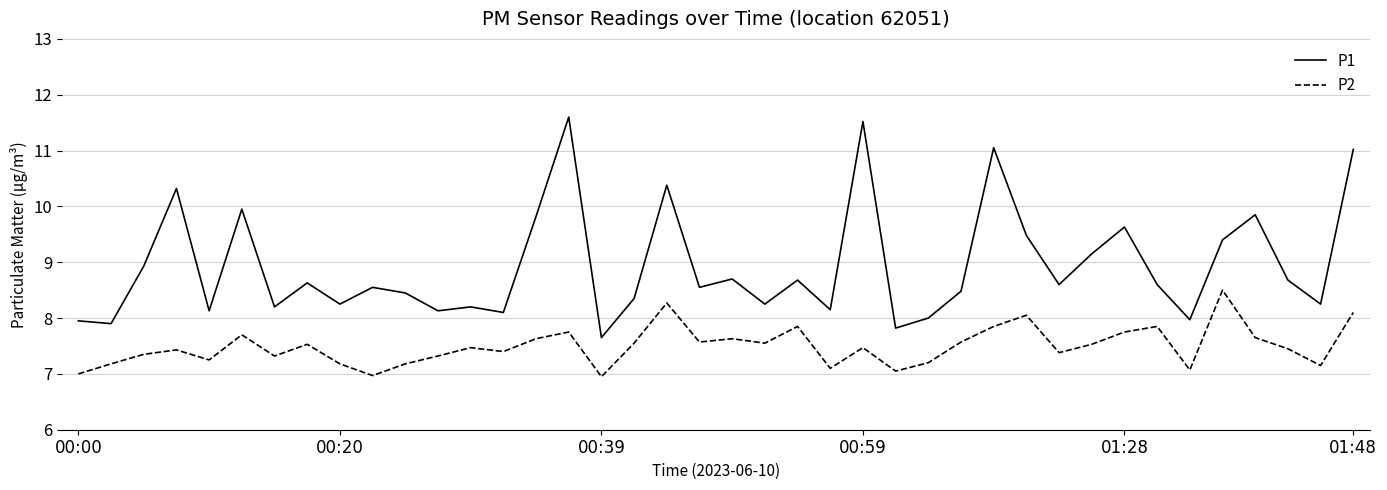

What is the minimum value shown in the chart?

7.0